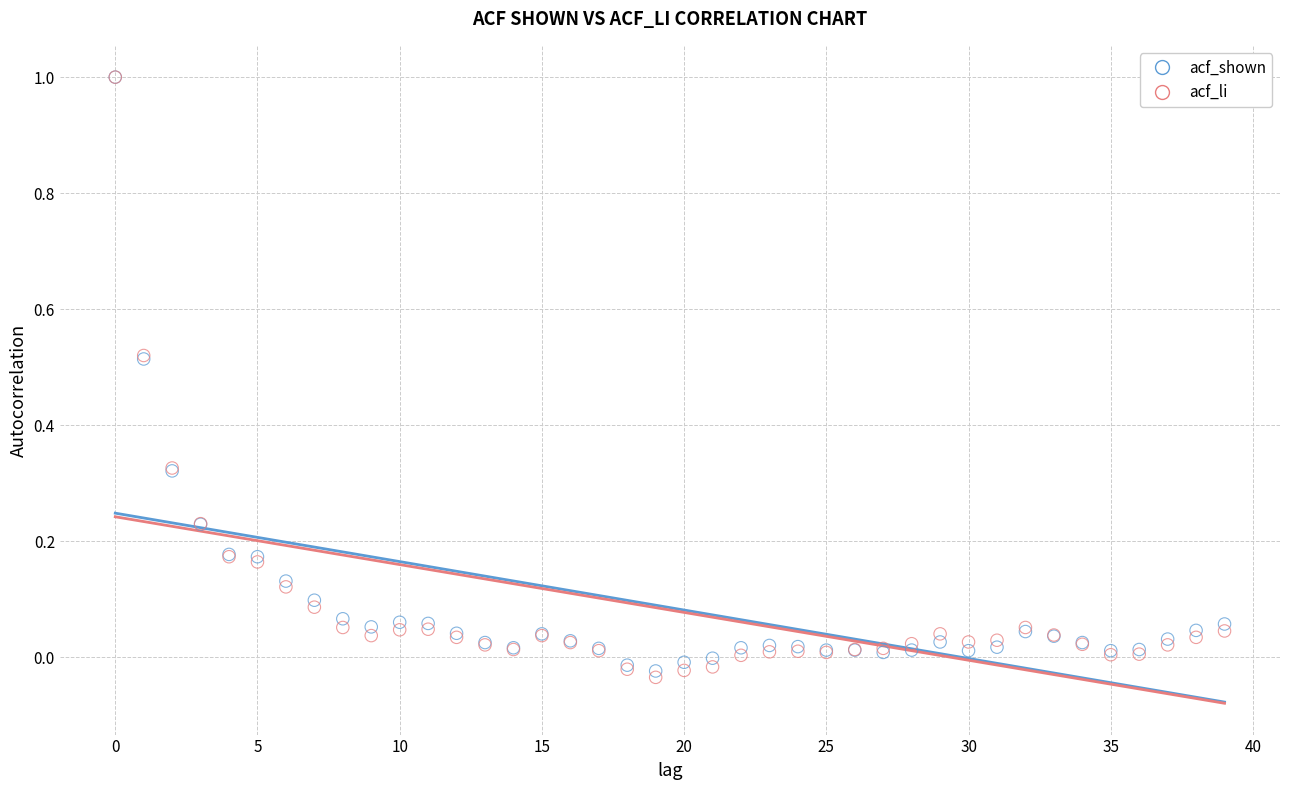

What are all the series names shown in the legend?

acf_shown, acf_li